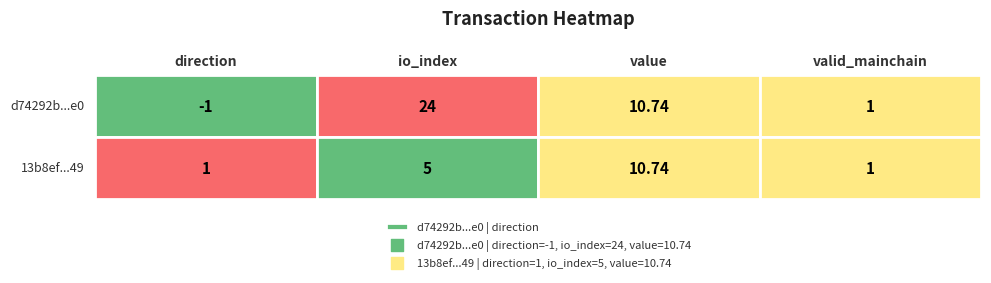

What is the maximum value shown in the chart?

24.0